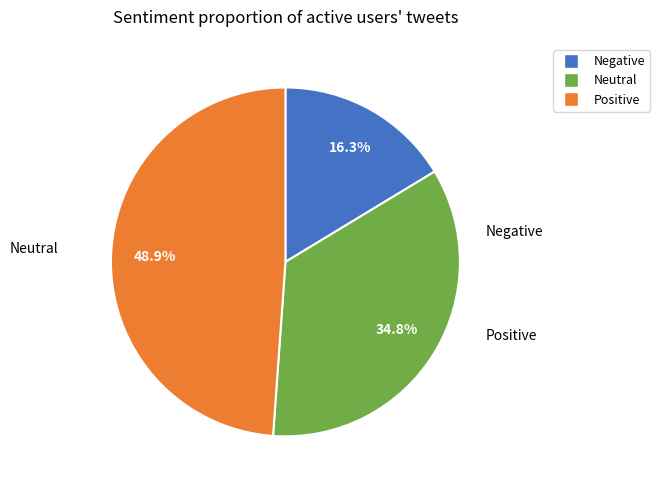

Does any single category account for the majority?

No